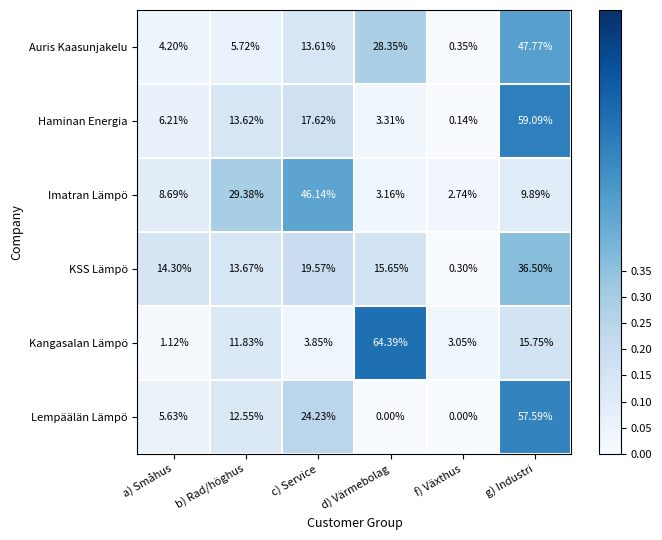

Where does the Imatran Lämpö series first go above 9?

b) Rad/höghus